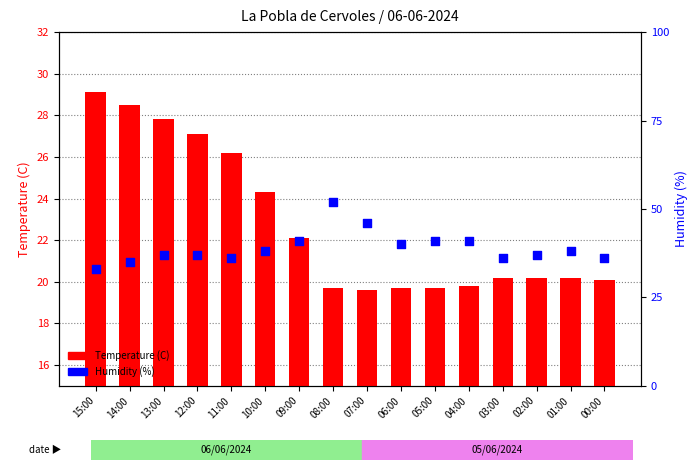

What is the total value across all series at 06:00?

59.7